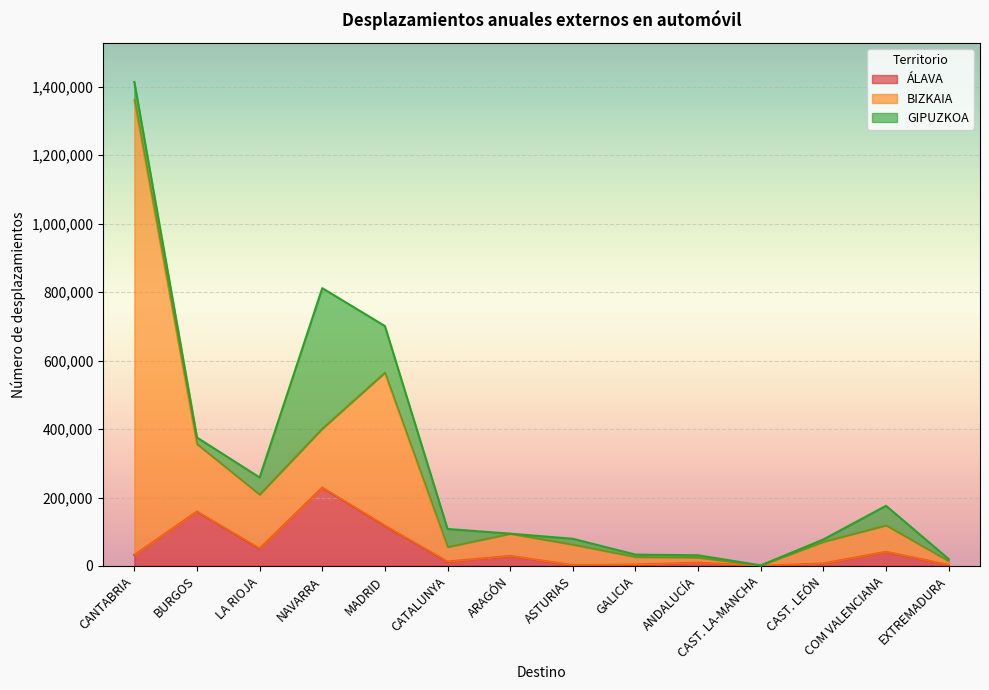

Does the chart display data point markers on the line(s)?

No